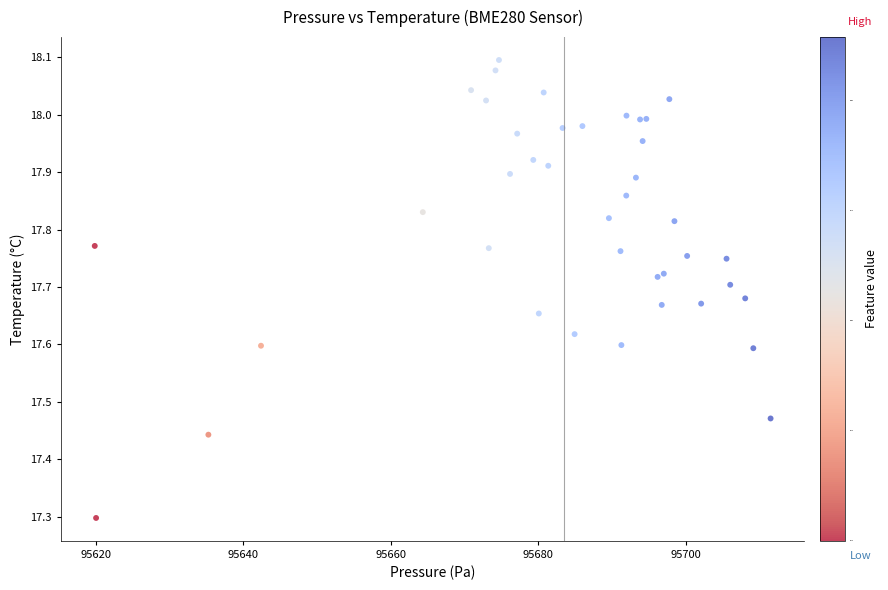

What Y value in the scatter plot is closest to 17?

17.3